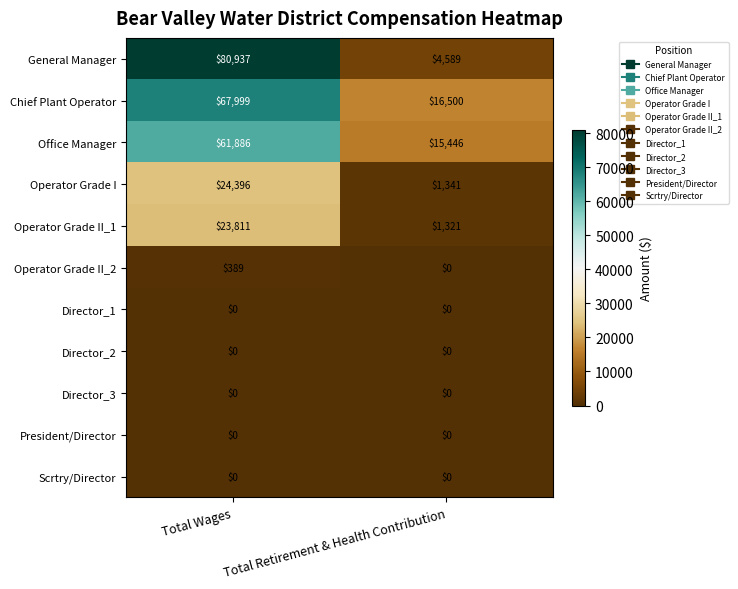

What is the difference between the Operator Grade I values at Total Retirement & Health Contribution and Total Wages?

23055